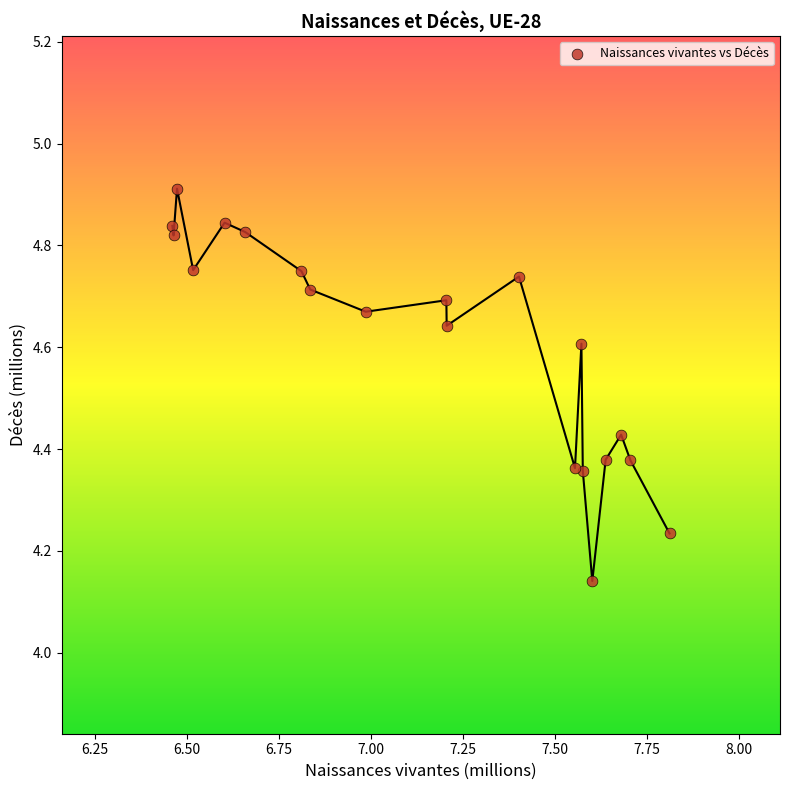

What is the range of Y values (max minus min)?

0.8